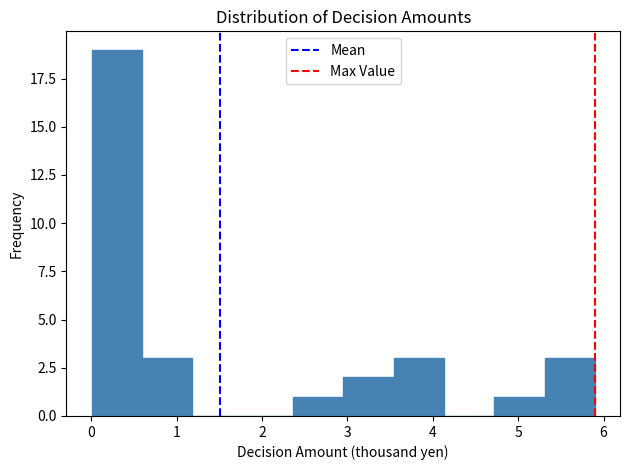

Reading left to right, transcribe this chart: for each bar, give the range it covers on the x-axis and its height. Neither the bar edges nor the heights are printed on the chart, so give them approximately, as read against the axes.

0.0 to 0.6: 19
0.6 to 1.2: 3
1.2 to 1.8: 0
1.8 to 2.4: 0
2.4 to 3.0: 1
3.0 to 3.5: 2
3.5 to 4.1: 3
4.1 to 4.7: 0
4.7 to 5.3: 1
5.3 to 5.9: 3